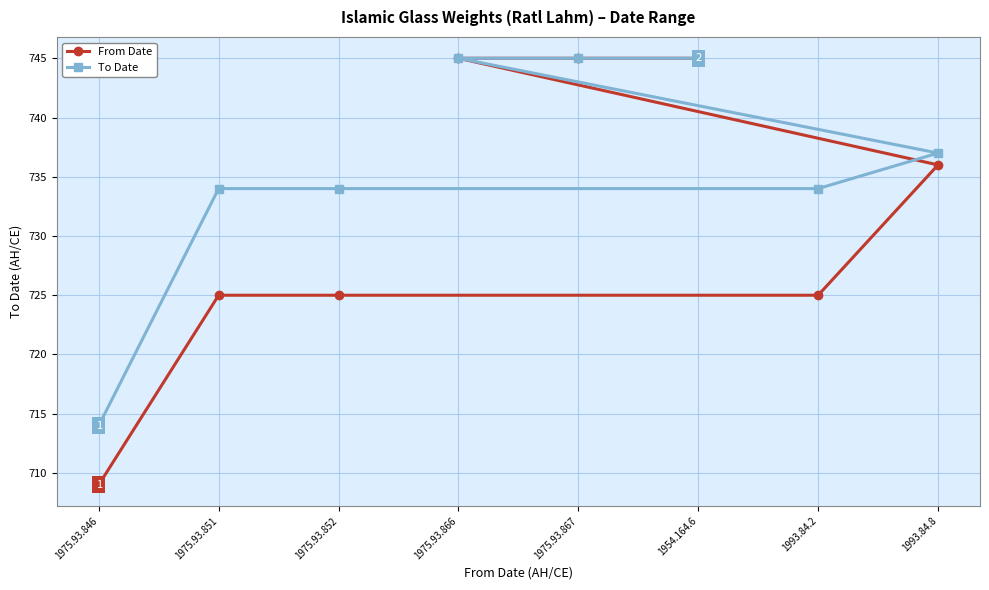

Which series has the largest total across all categories?

To Date